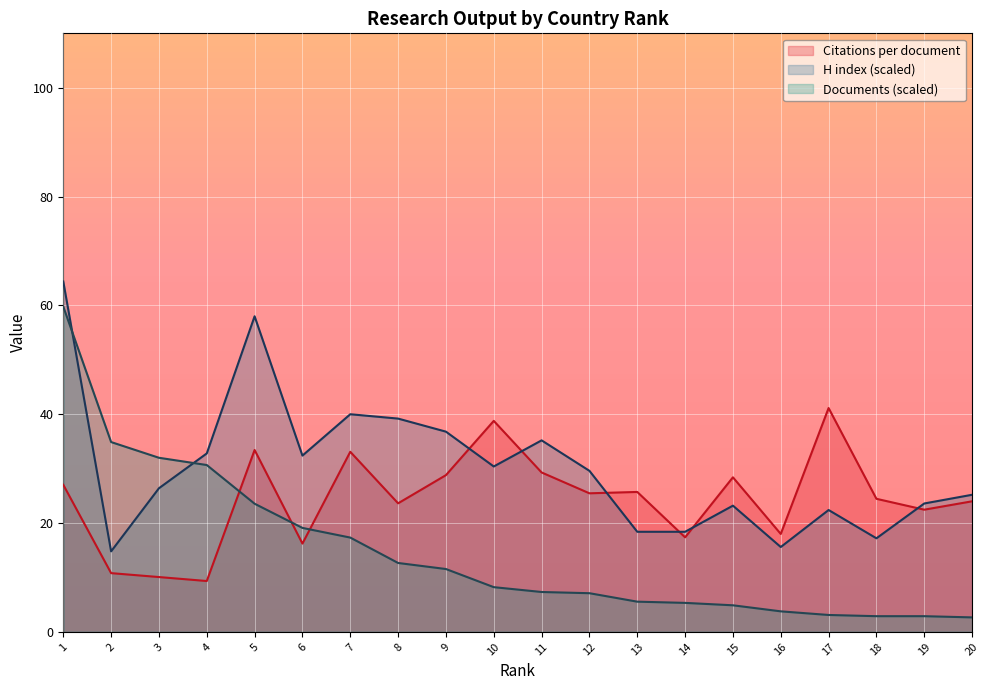

What is the value of the Citations per document point at the 14th from the left?

17.4